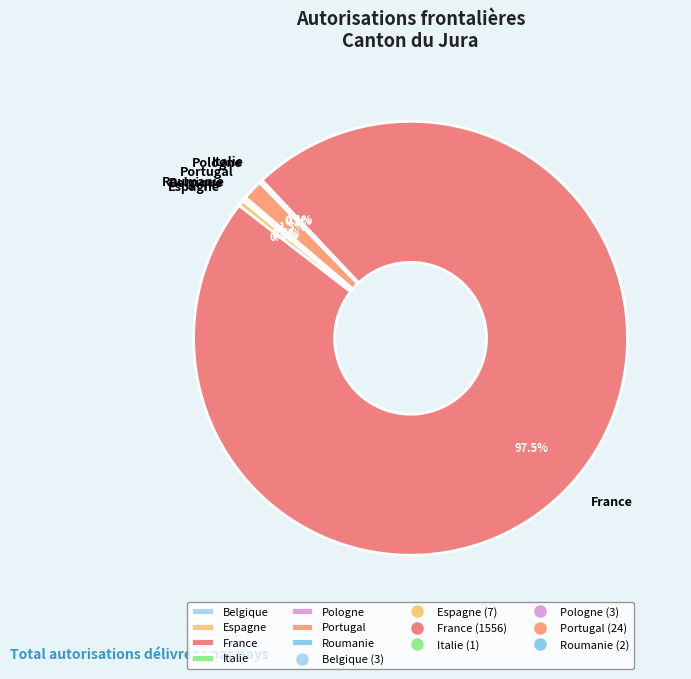

How much of the chart is everything except France?

2.5%